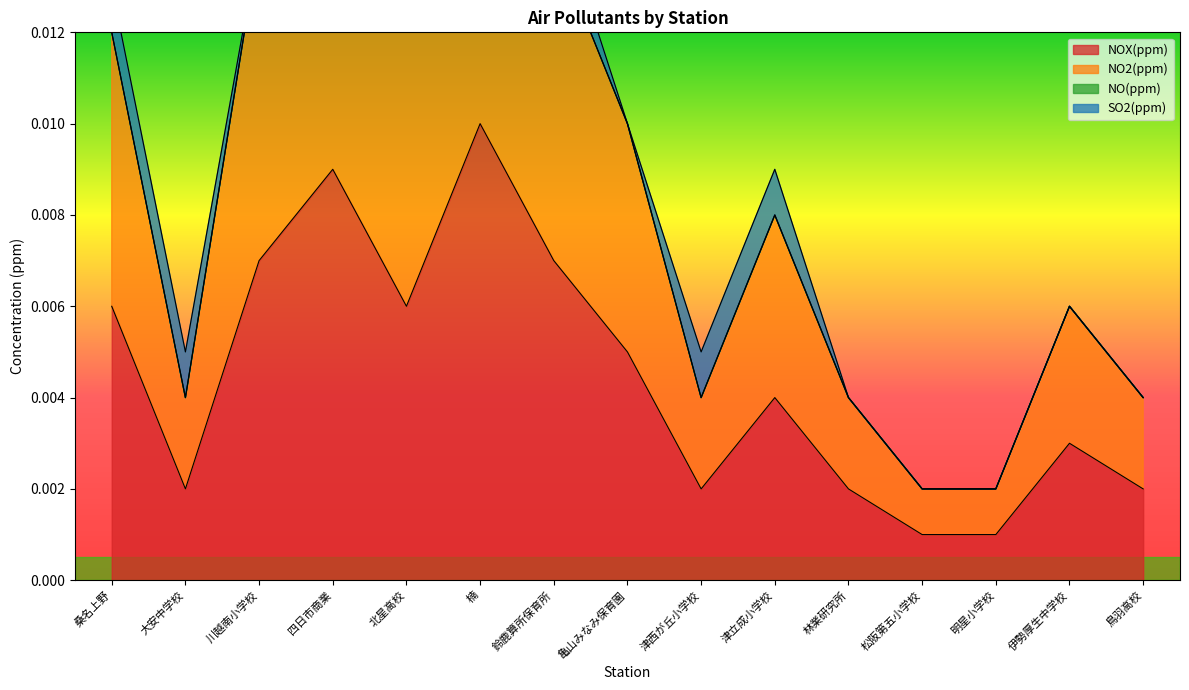

Where is the first local minimum for NO2(ppm)?

大安中学校